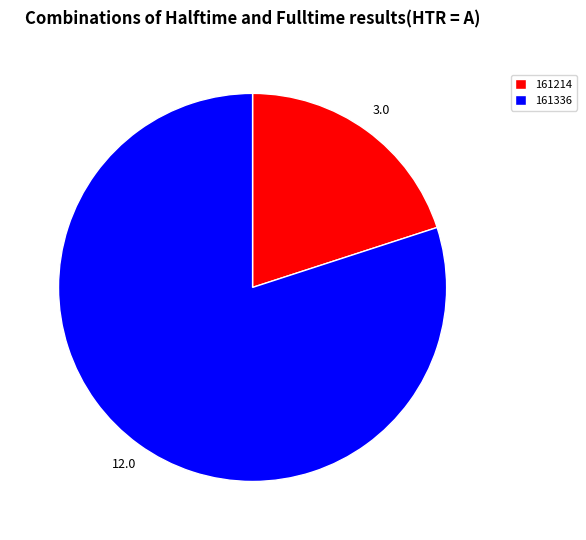

Which has a higher value, 161214 or 161336?

161336